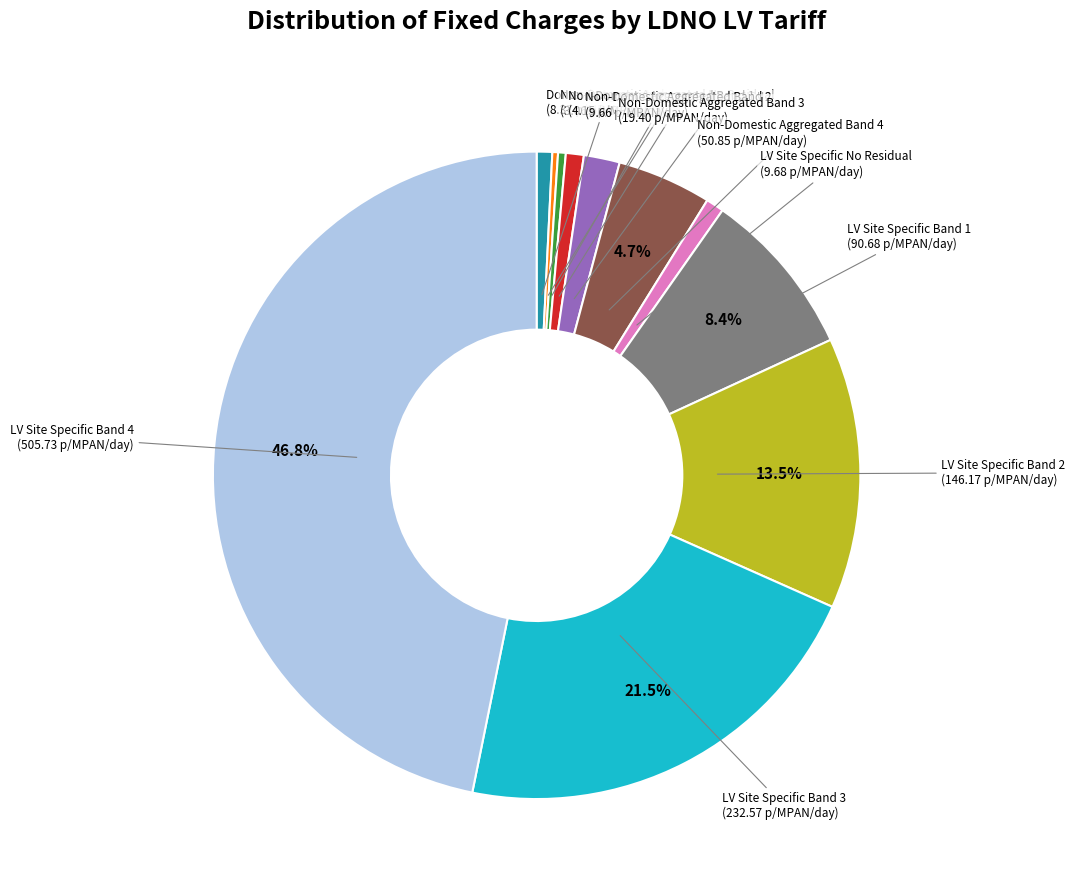

What percentage do LV Site Specific Band 2 and LV Site Specific Band 4 together represent?

60.3%